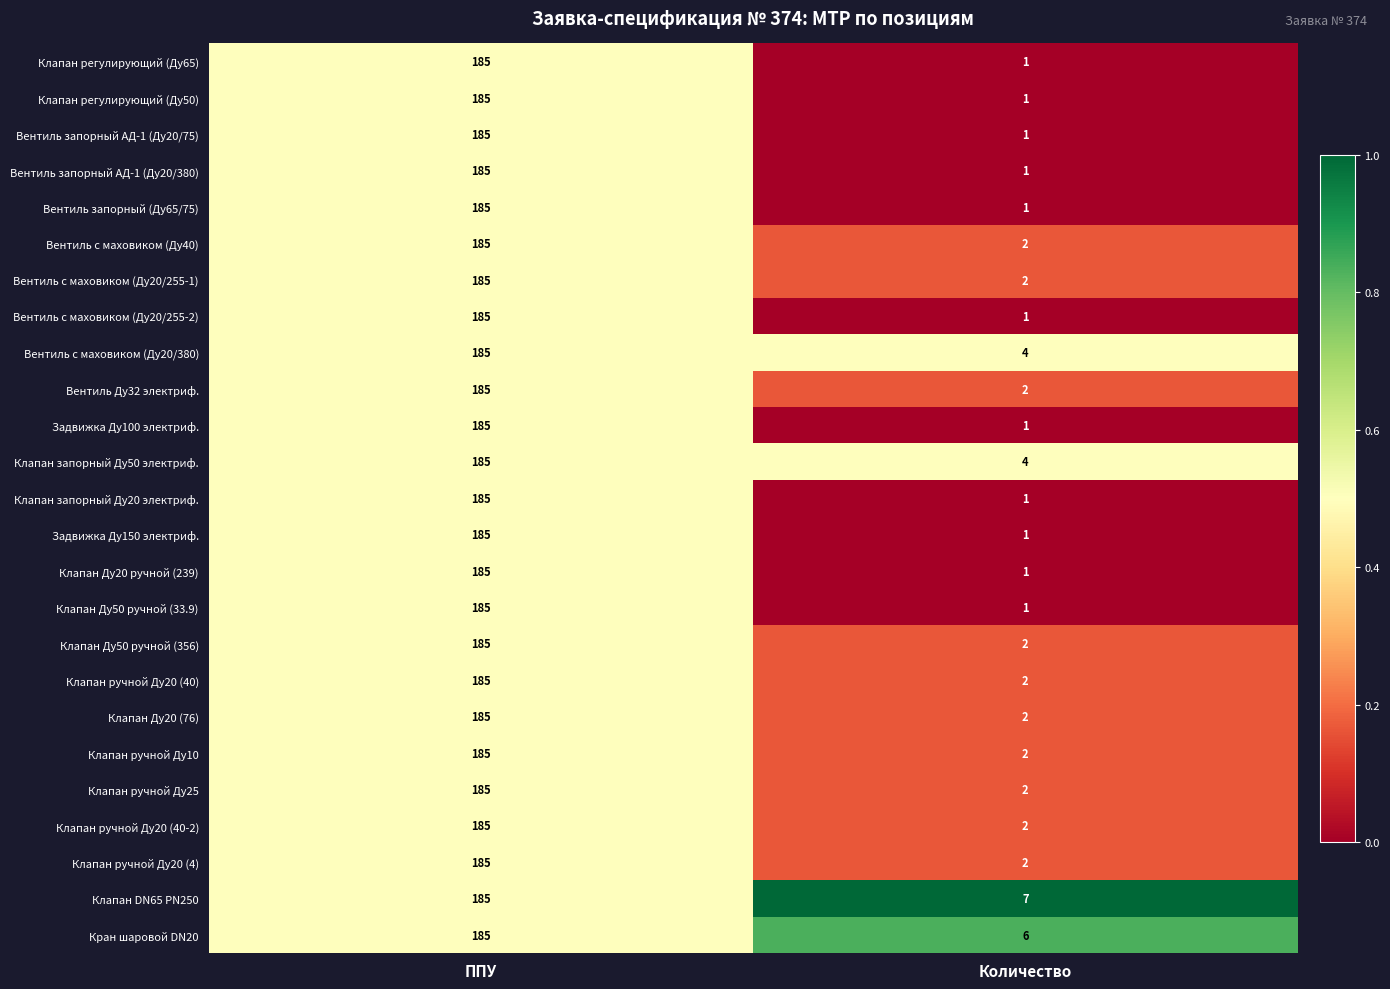

At which category is the sum across all series the highest?

ППУ